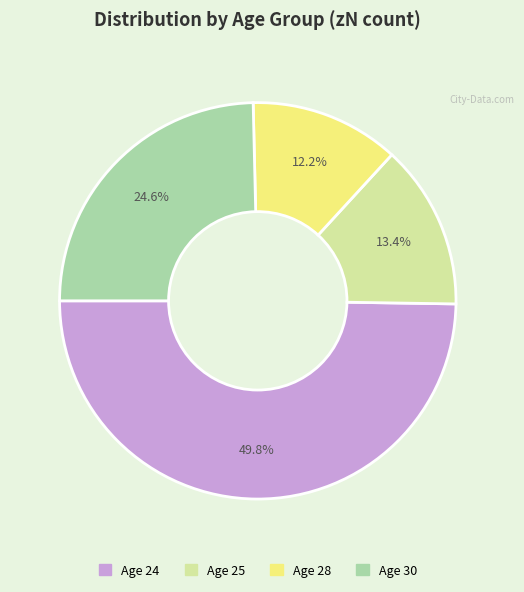

To the nearest percent, what is the difference between the largest and smallest slice percentages?

38%